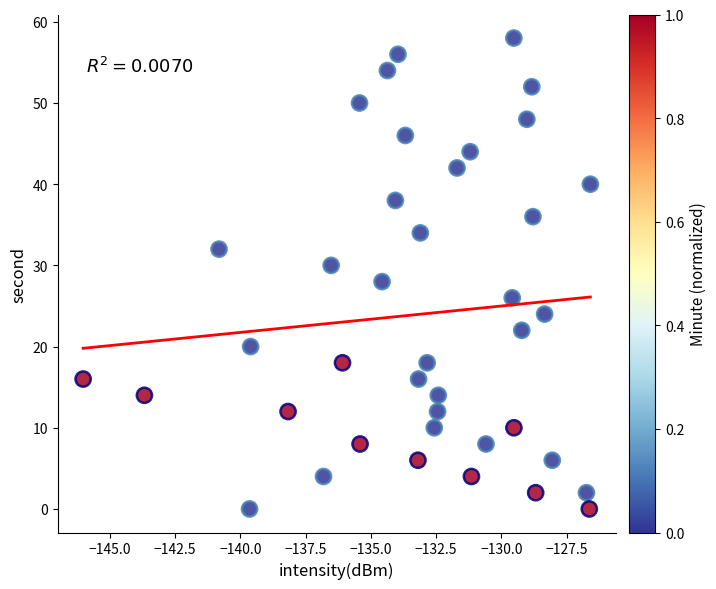

What is the range of Y values (max minus min)?

58